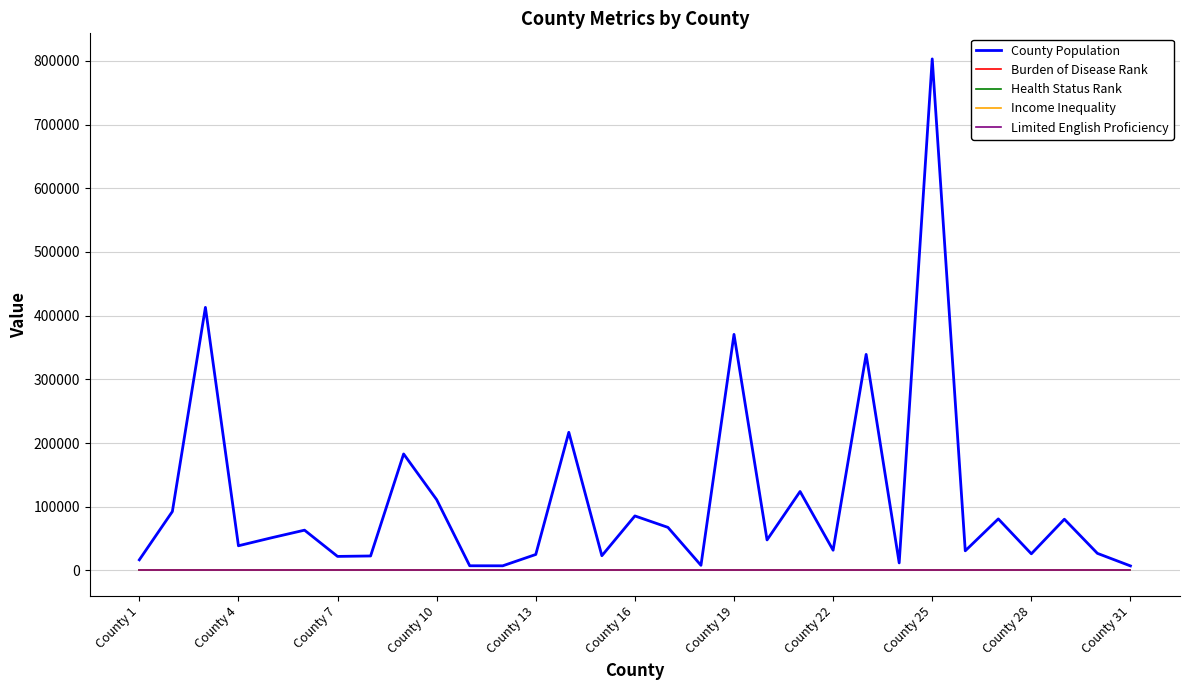

Which series has the largest total across all categories?

County Population